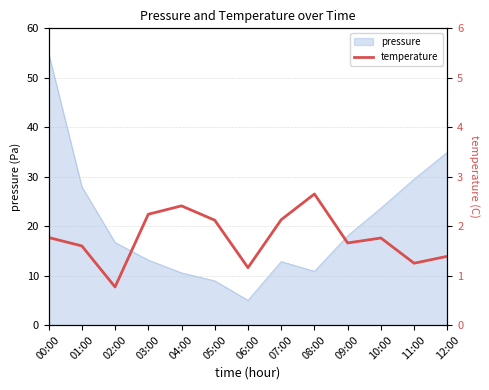

The pressure series shows 23.6 at 10:00. True or false?

True